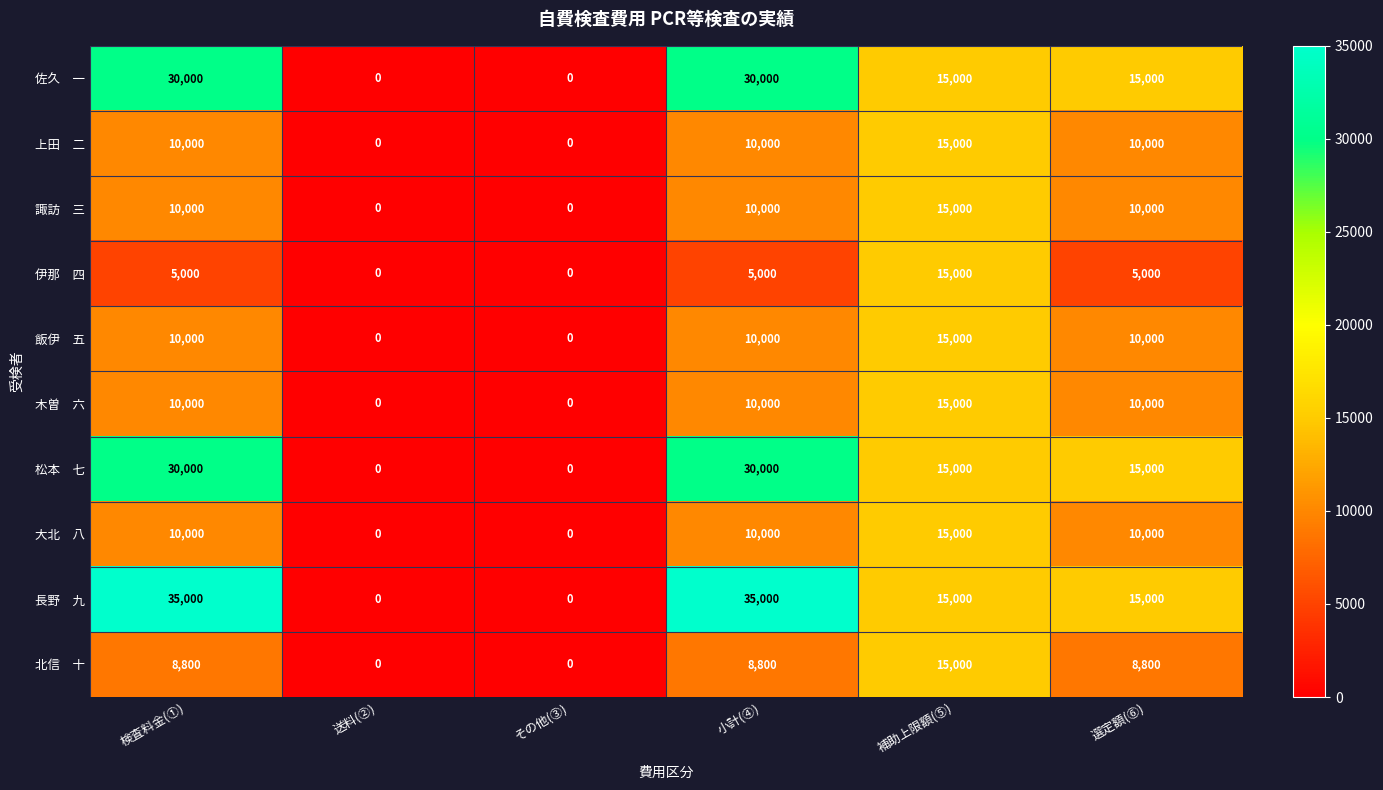

How many categories are shown in the chart?

6